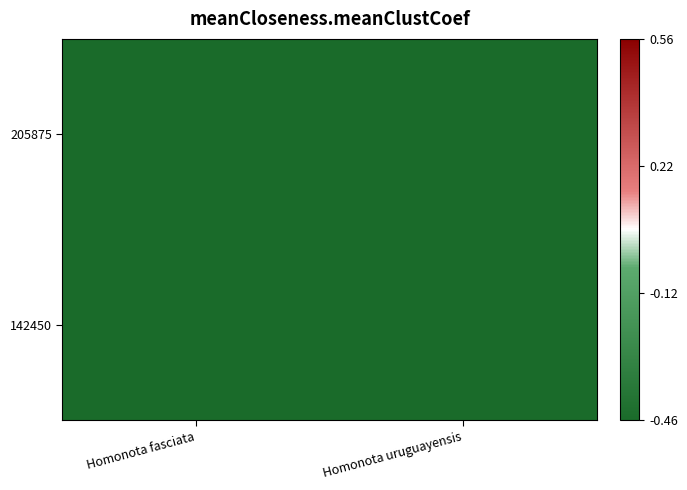

Reading right to left, transcribe all the data shown in this chart.

205875: Homonota uruguayensis=-0.6	Homonota fasciata=-0.5
142450: Homonota uruguayensis=-0.5	Homonota fasciata=-0.6